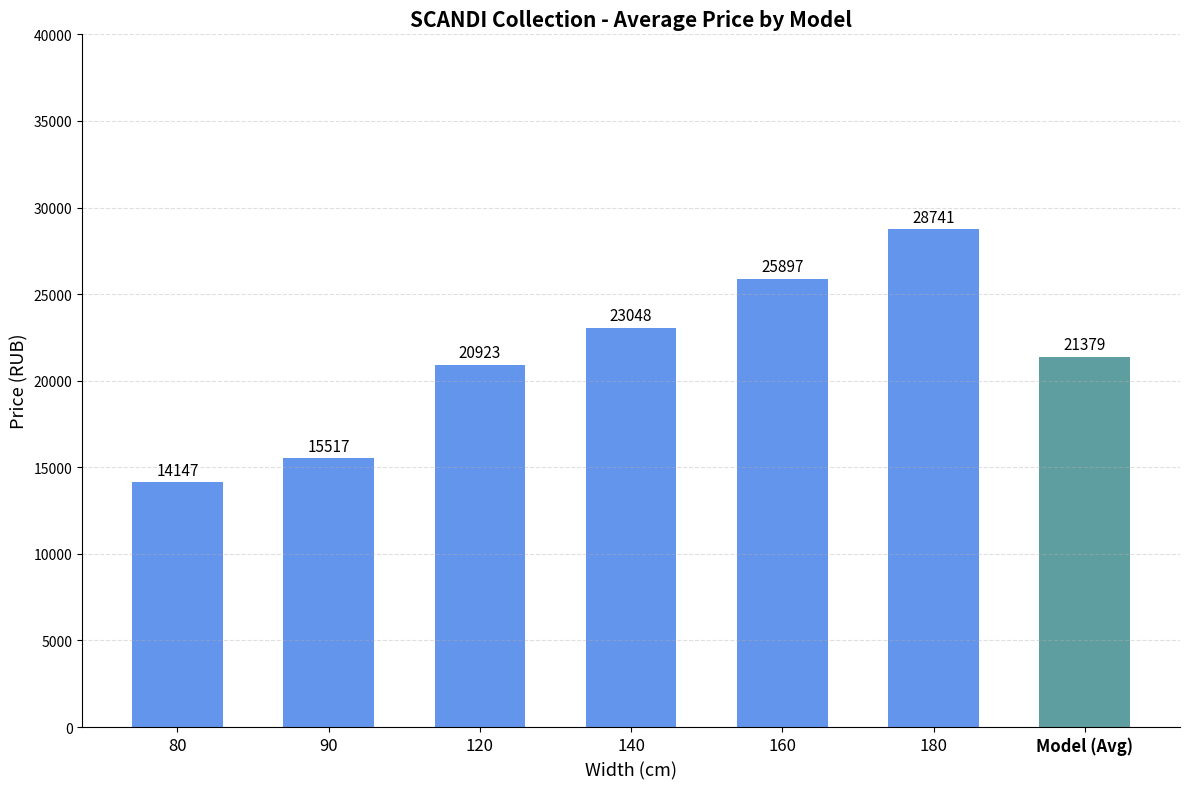

True or false: the data shows 34159.2 at 120.

False